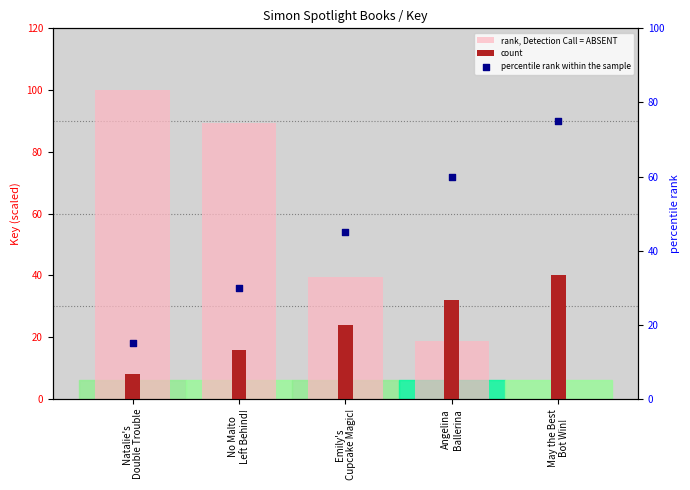

Which series has the largest total across all categories?

rank, Detection Call = ABSENT